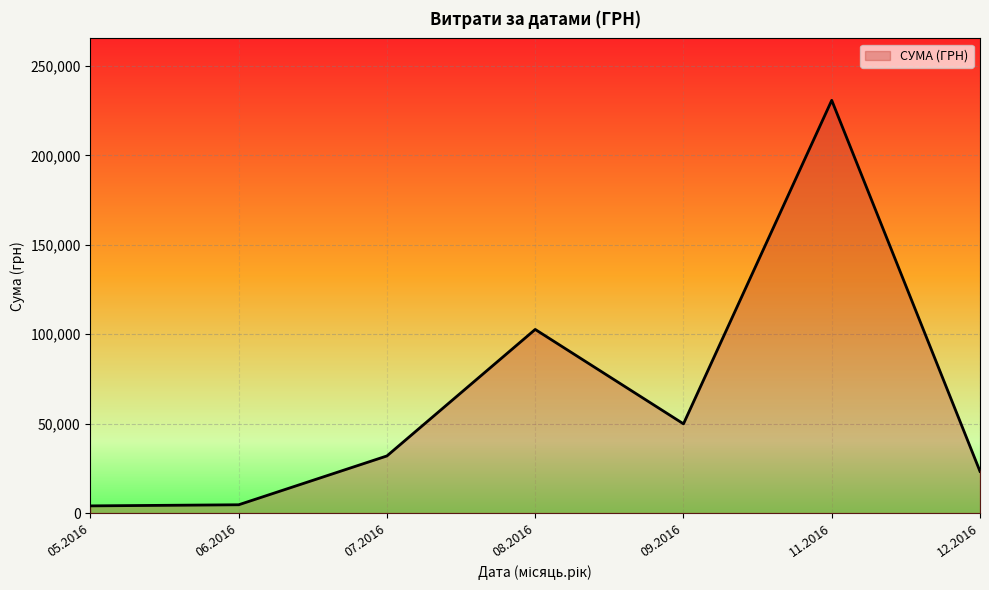

What is the average value?

63901.7